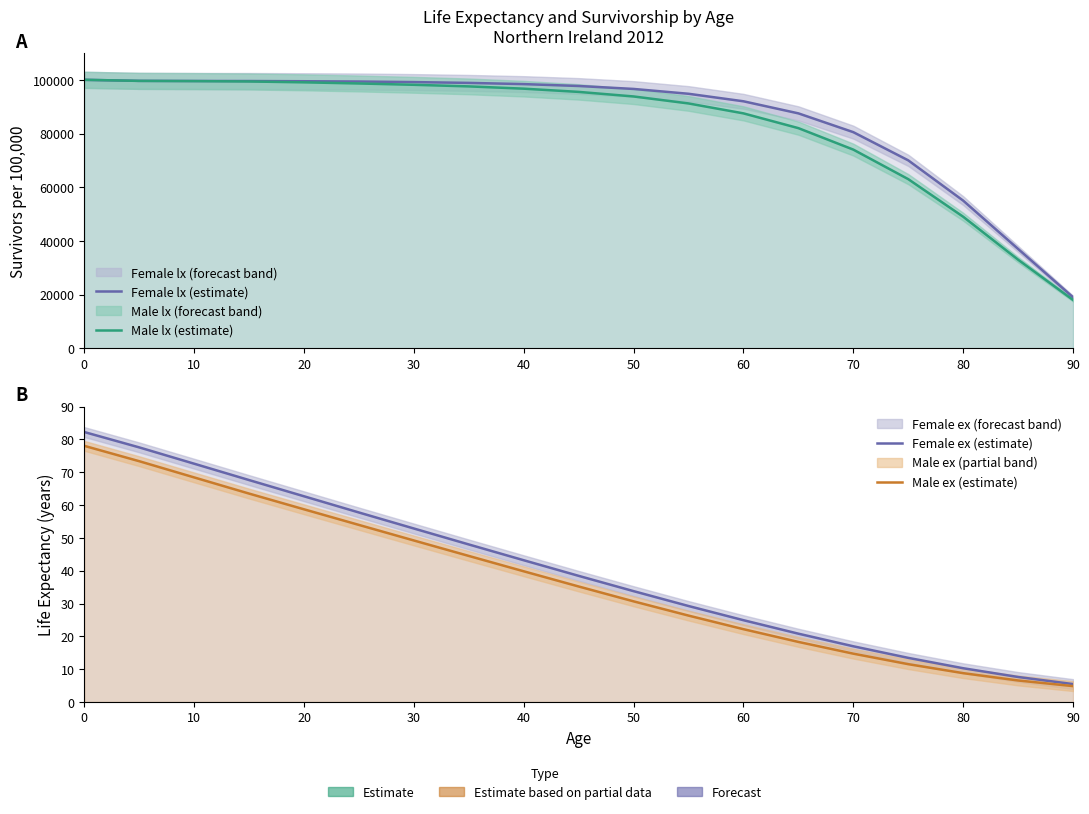

True or false: Female lx (estimate) and Male ex (estimate) intersect in this chart.

False